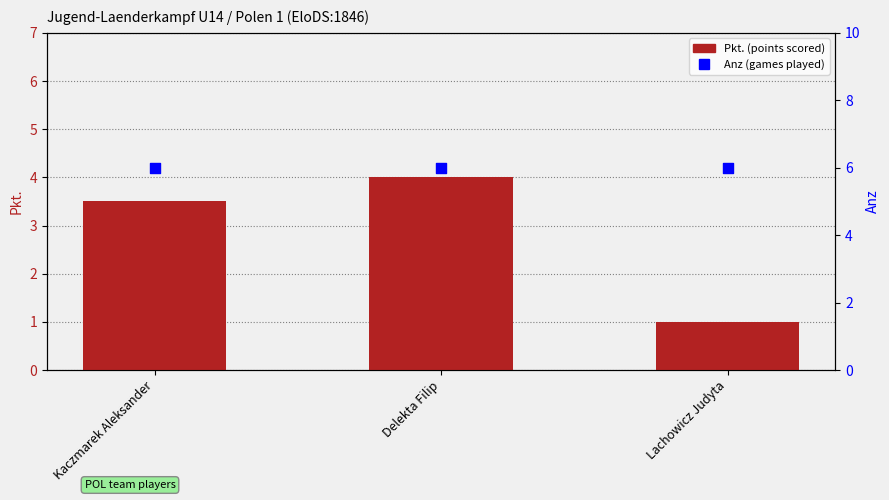

What is the total value across all series at Kaczmarek Aleksander?

9.5